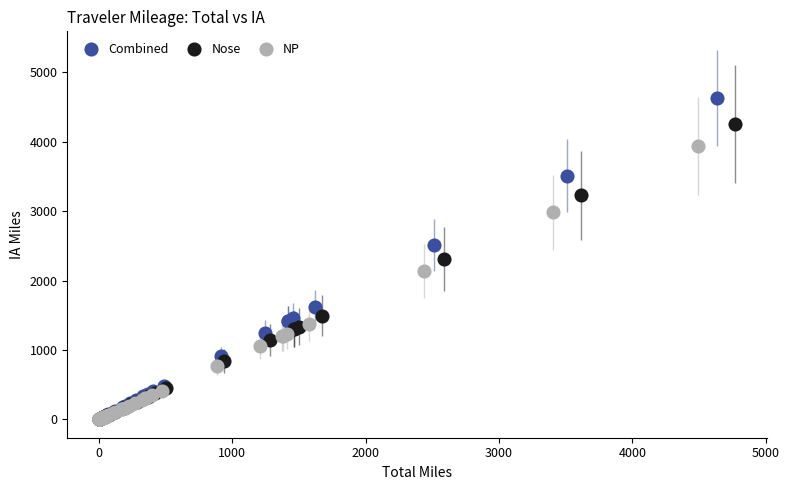

Which series reaches the maximum Y coordinate?

Combined